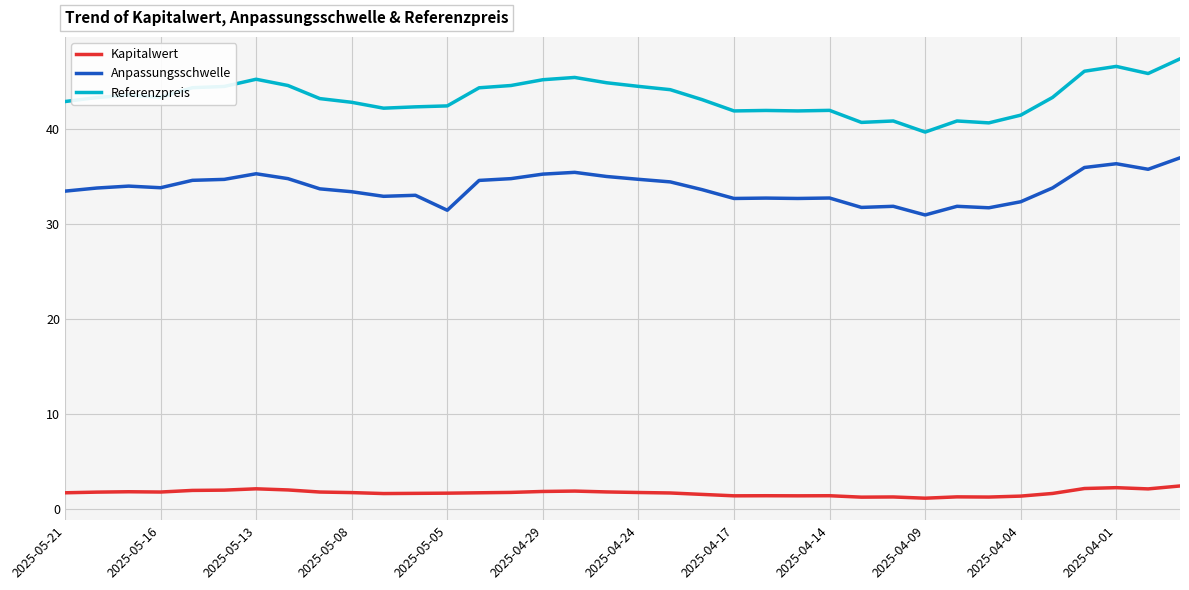

Which series has the largest total across all categories?

Referenzpreis